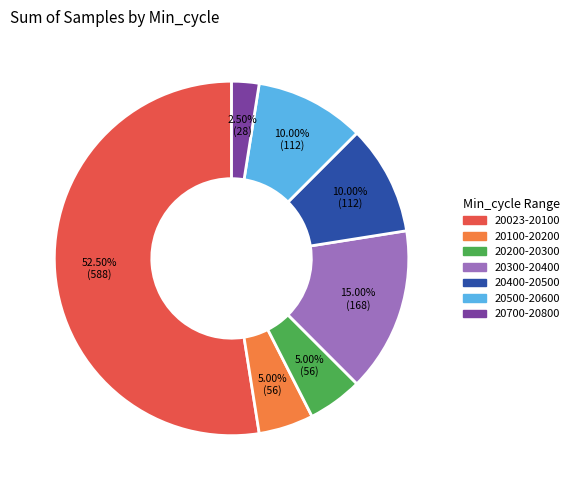

To the nearest percent, what is the average slice percentage?

14%